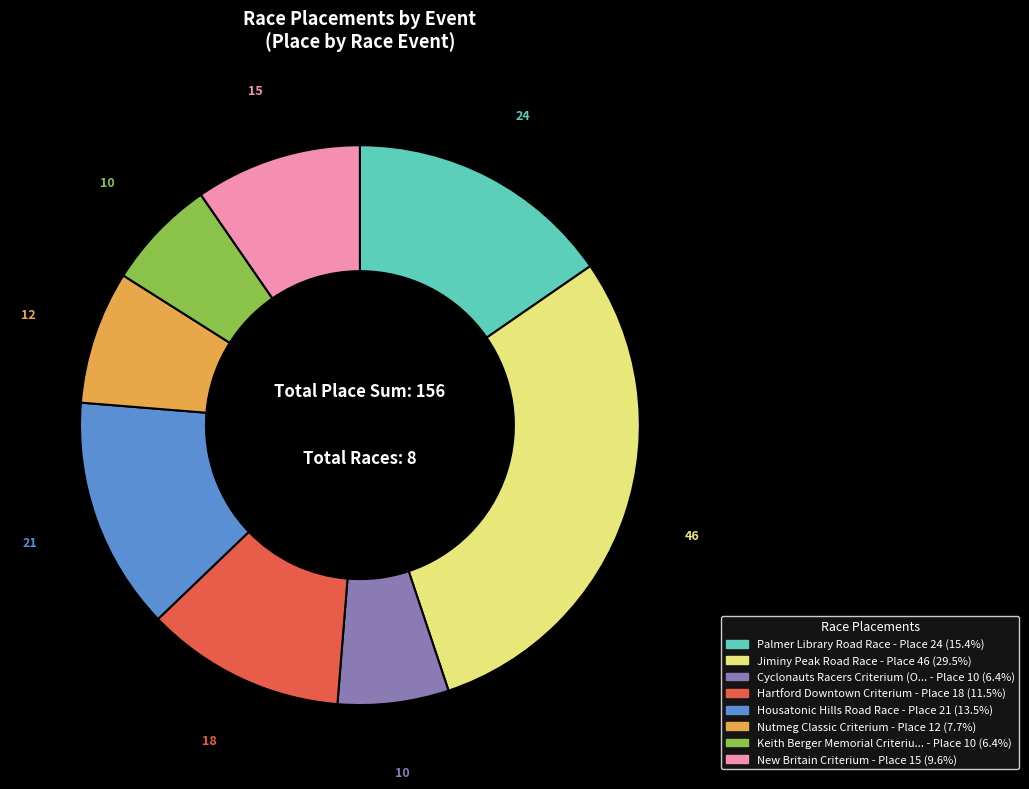

How many slices are in this pie chart?

8